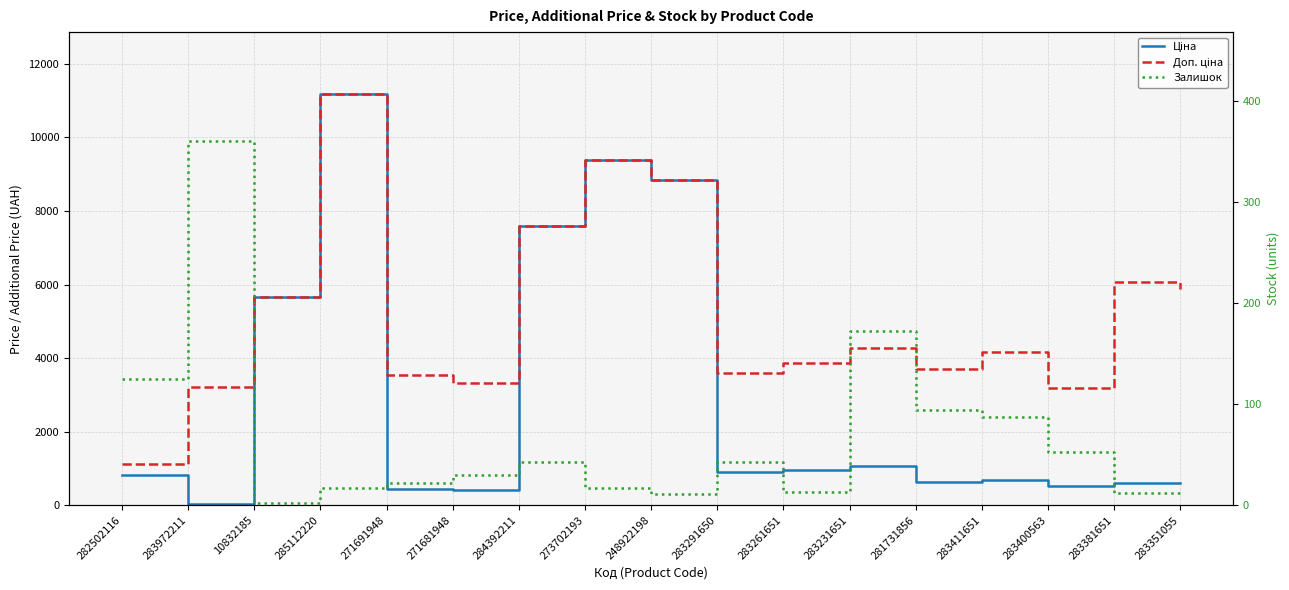

Is the value of Доп. ціна at 281731856 greater than the value of Ціна at 281731856?

Yes